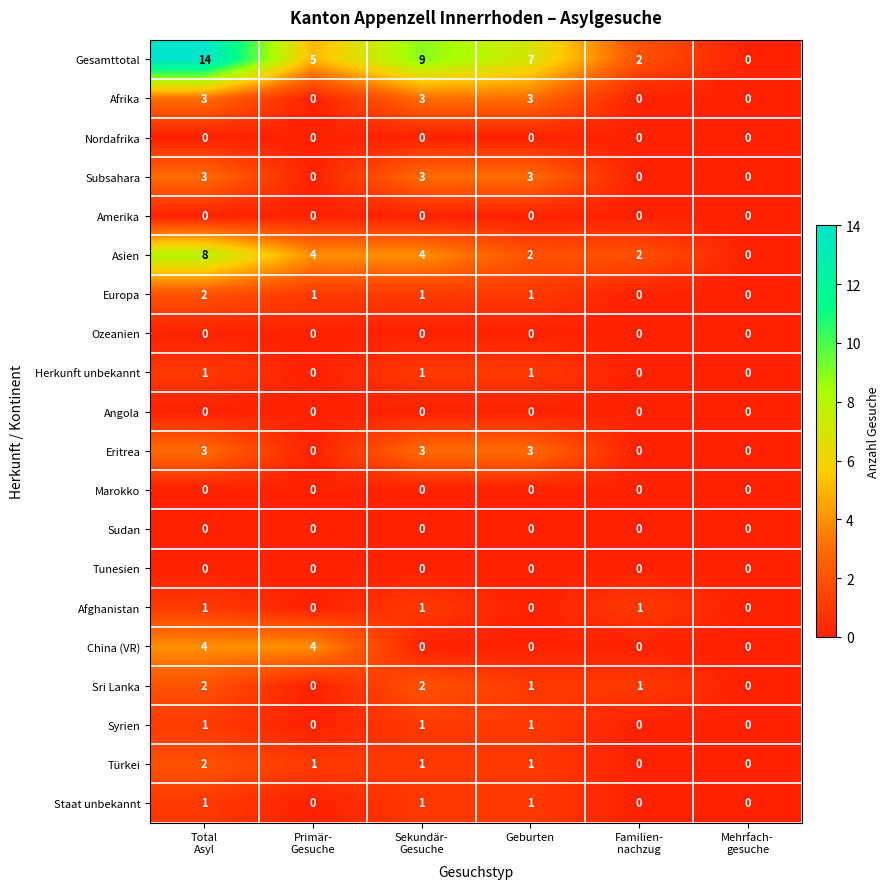

What is the maximum value for Gesamttotal?

14